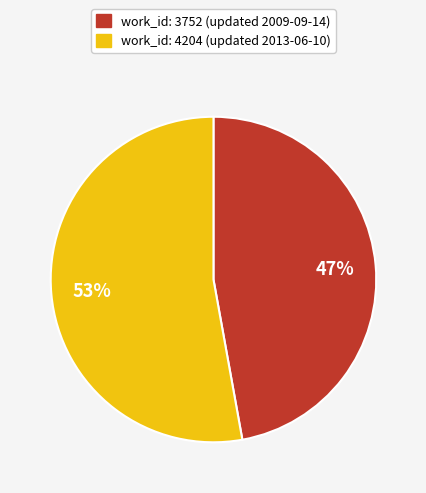

To the nearest percent, what is the difference between the largest and smallest slice percentages?

6%